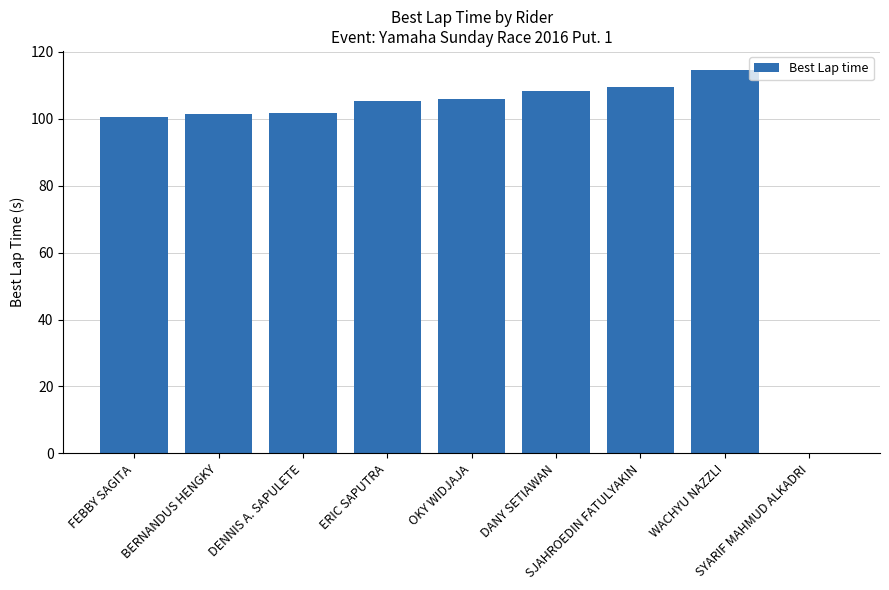

What is the maximum value shown in the chart?

114.5